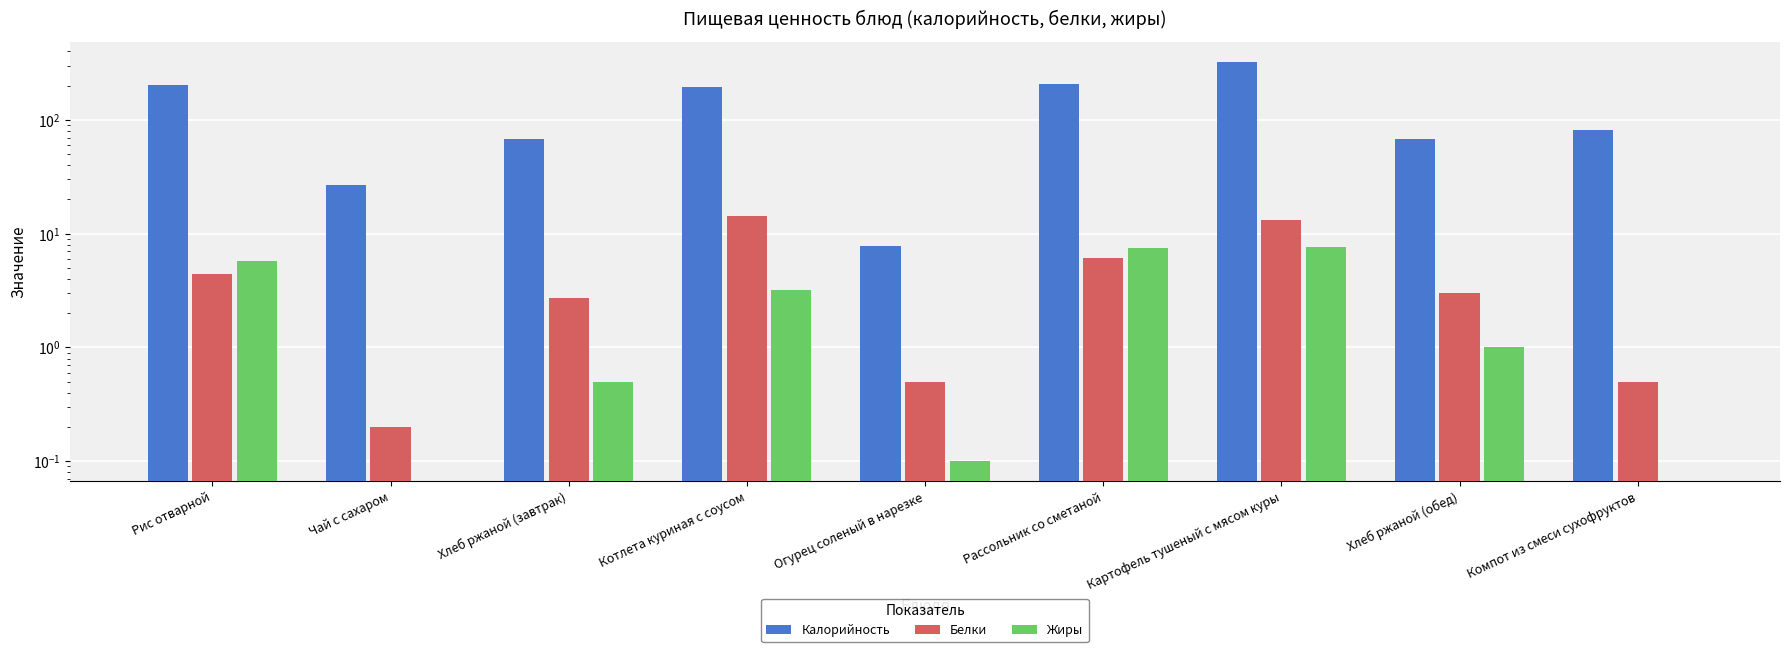

What is the difference between the highest and lowest values at Хлеб ржаной (завтрак)?

67.7